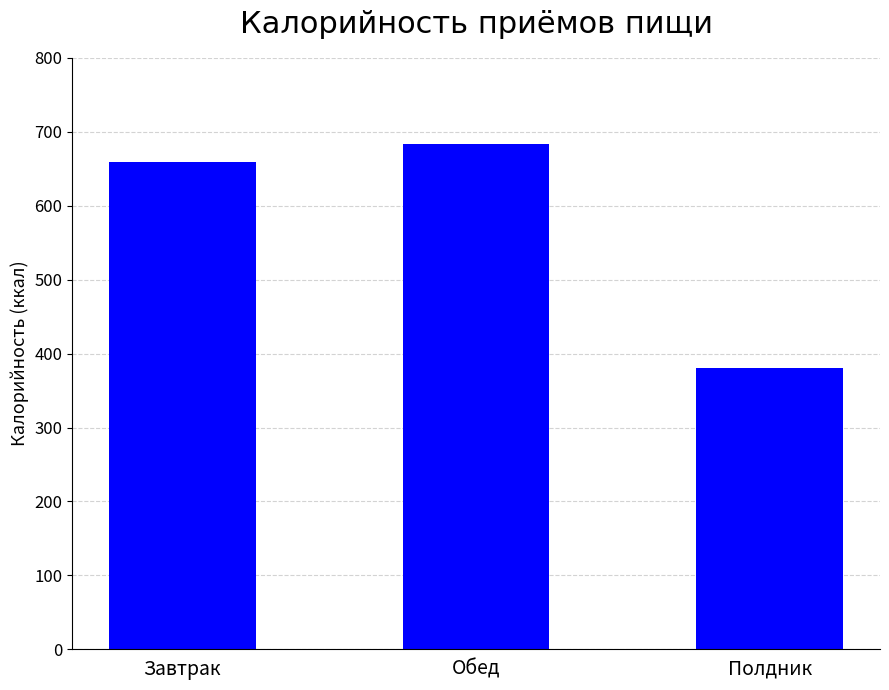

What is the label of the 3rd bar from the right?

Завтрак